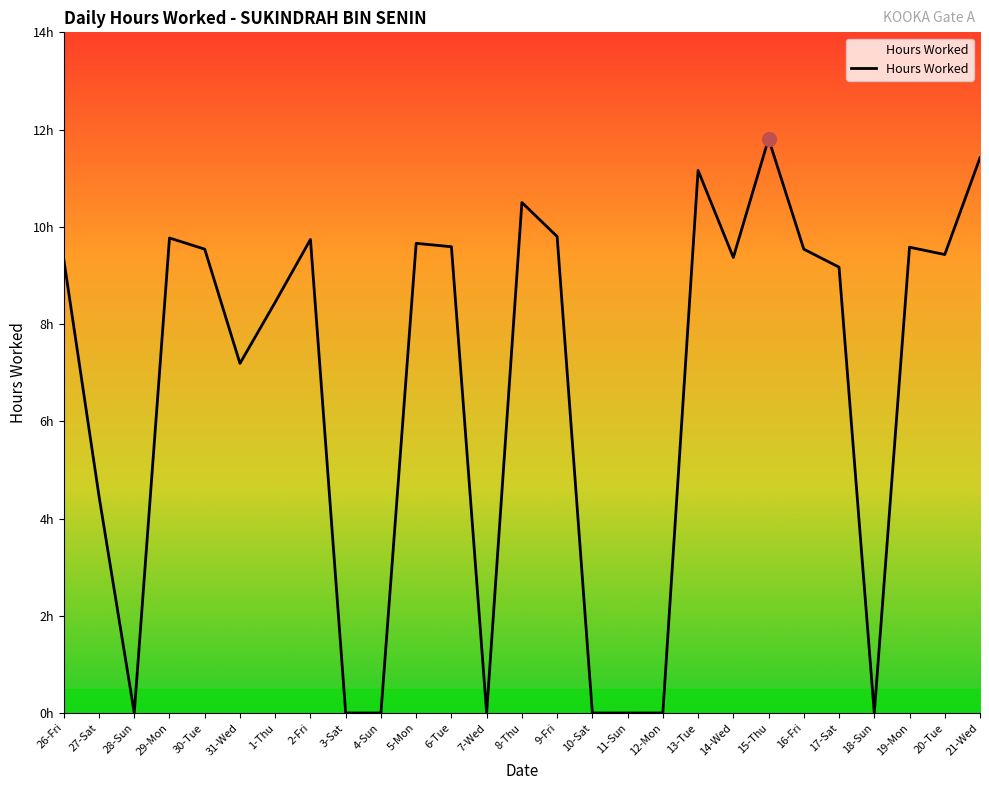

Which has a higher value, 20-Tue or 3-Sat?

20-Tue